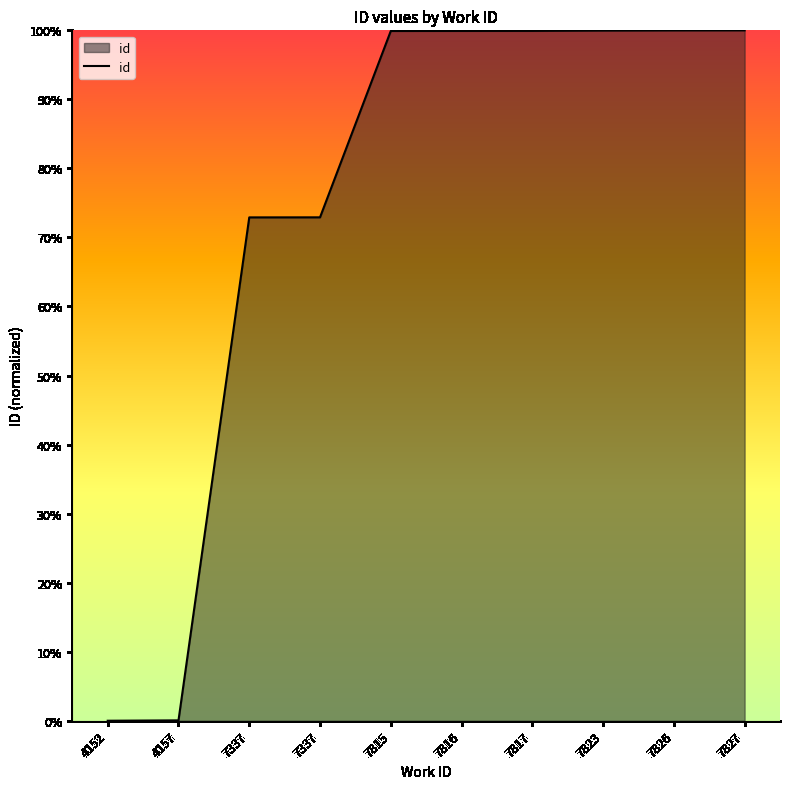

Reading left to right, what are all the values shown in this chart?

4152=0.0	4157=0.0	7337=0.7	7337=0.7	7815=1.0	7816=1.0	7817=1.0	7823=1.0	7826=1.0	7827=1.0